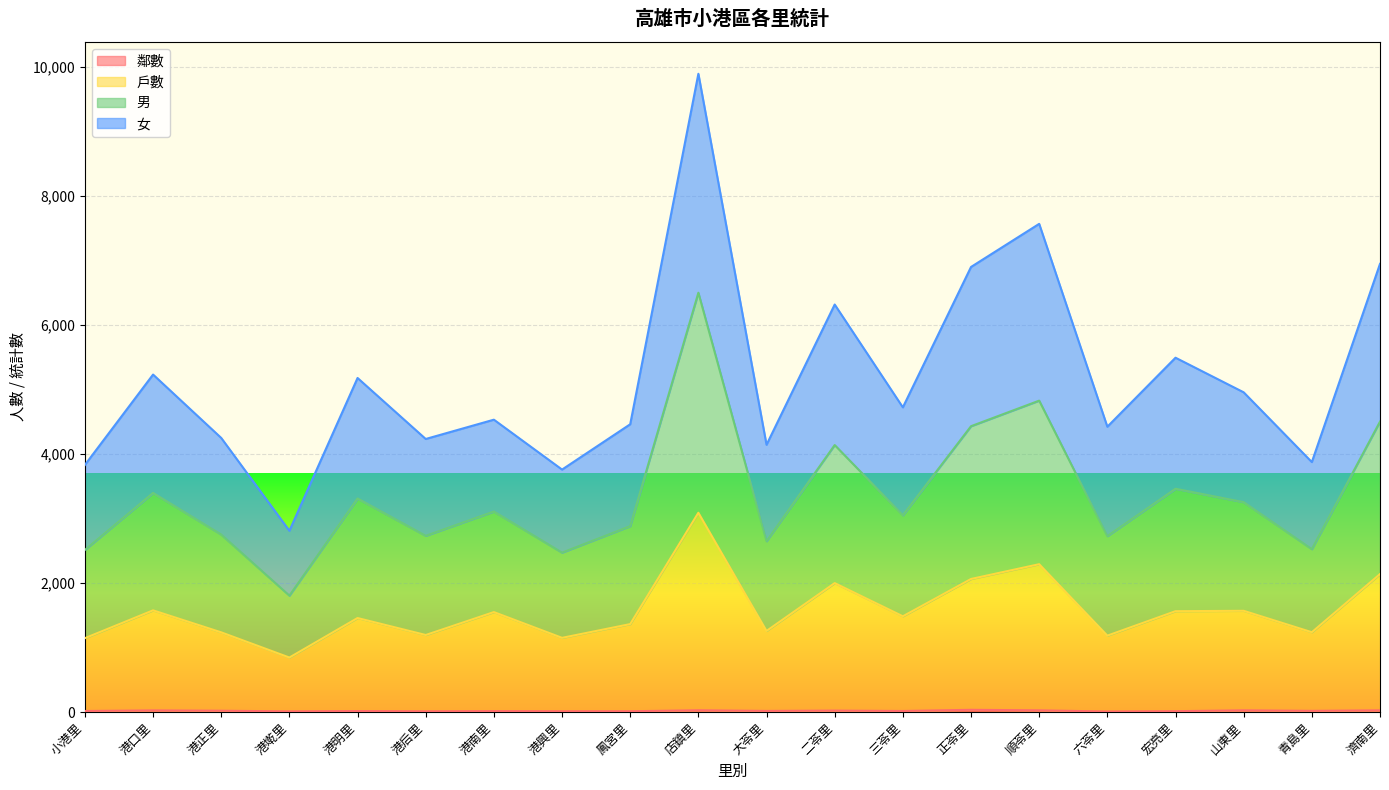

What is the label of the 6th point from the right?

順苓里